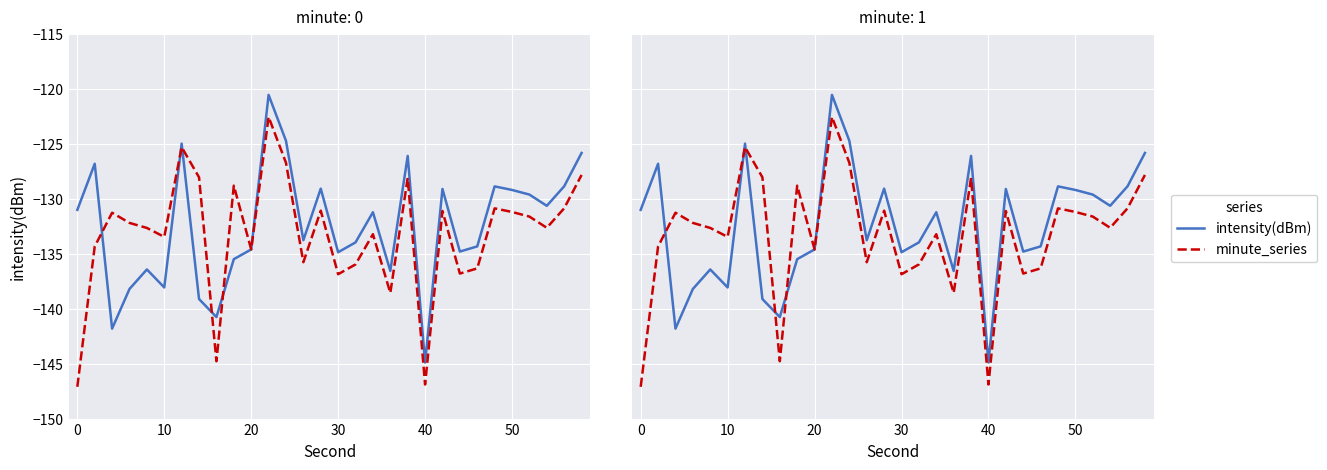

What is the highest value of the minute_series series?

-122.6